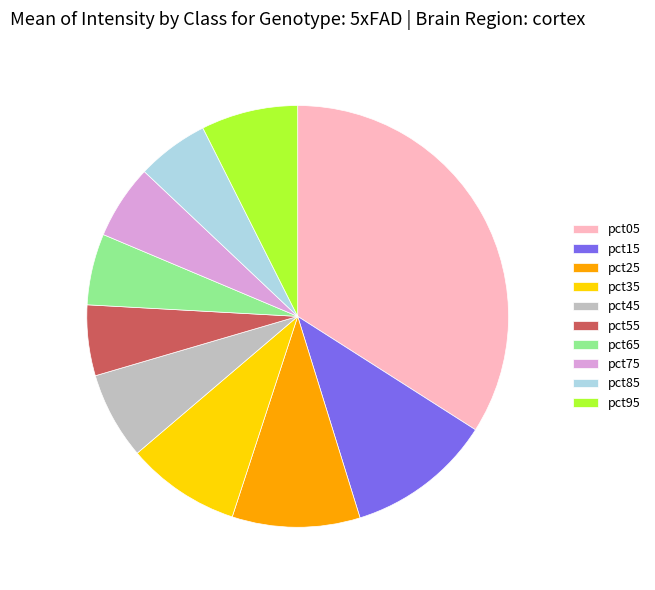

The pct35 slice represents 9% of the pie. True or false?

True